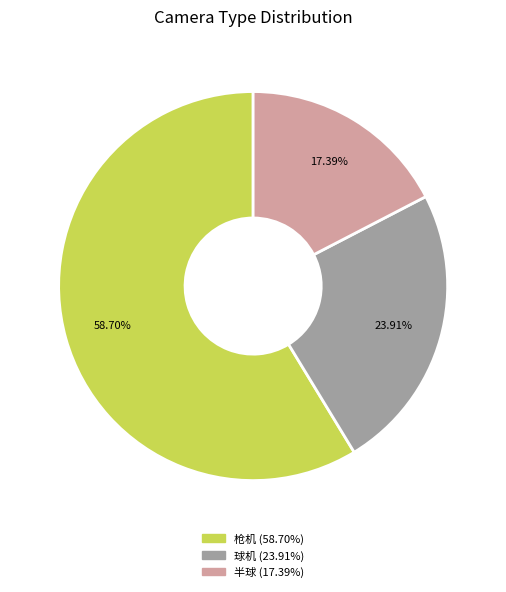

Combined, what portion of the pie is 球机 and 枪机?

82.6%